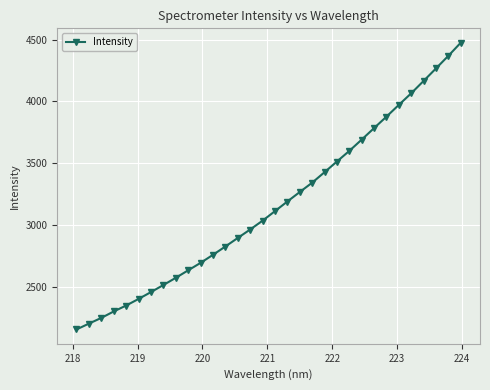

What is the value of the 24th point from the left?

3691.6